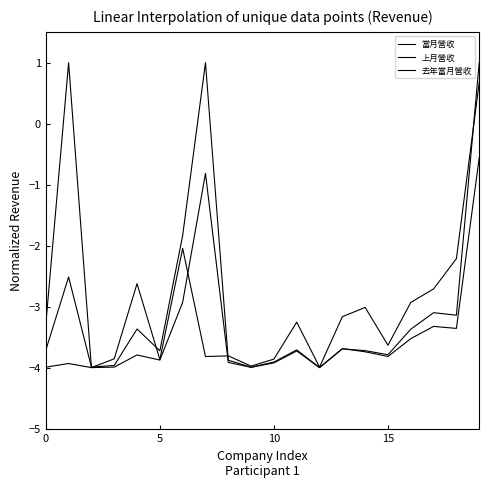

Which series has the widest spread of values?

當月營收